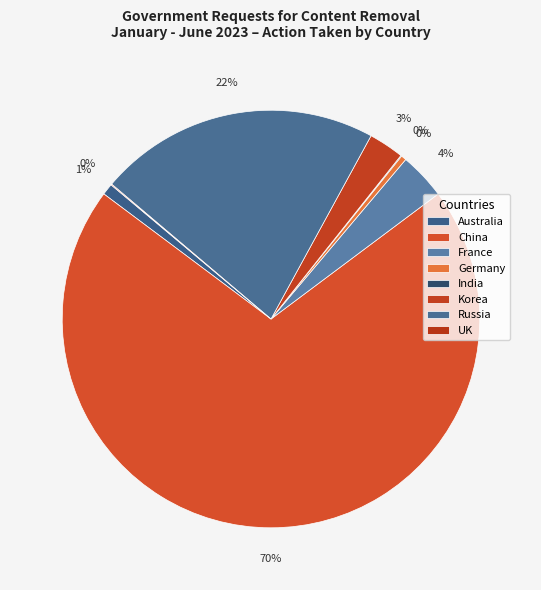

Is it true that India is 0% of the pie?

True